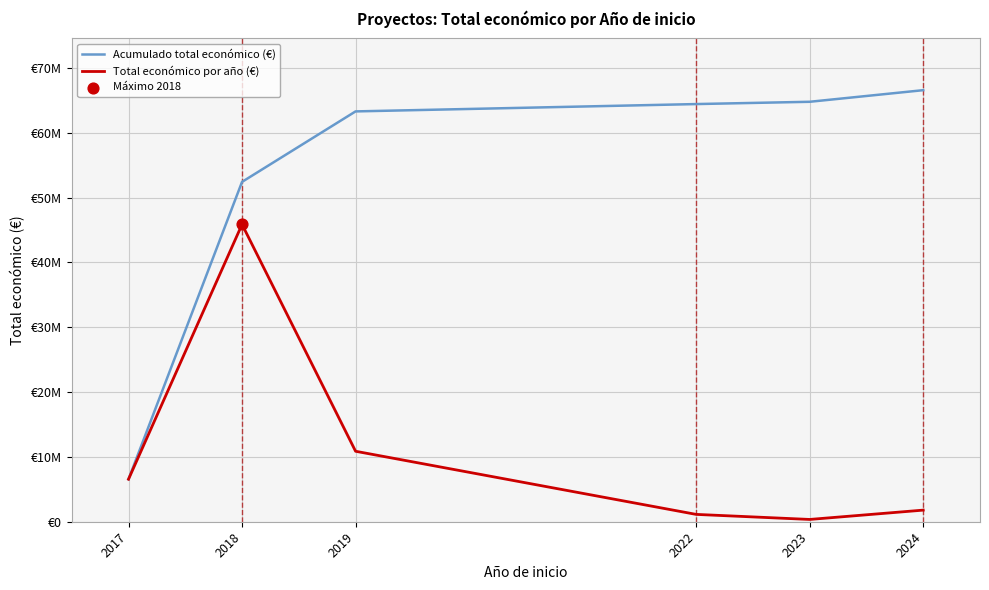

Is this an area chart (filled region under the line)?

No